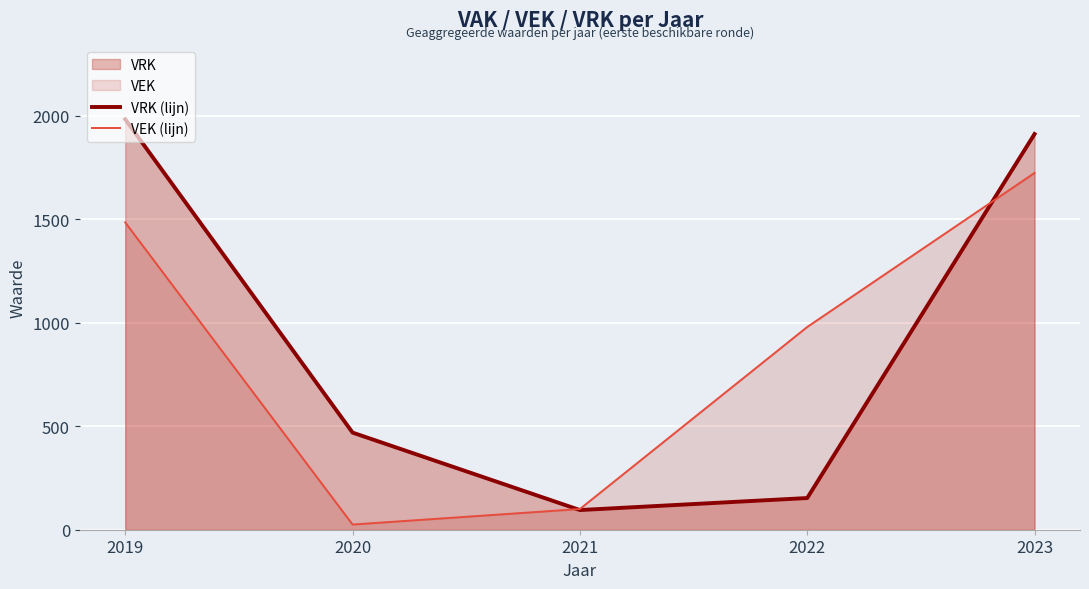

At which category does VRK (lijn) reach its first local valley?

2021